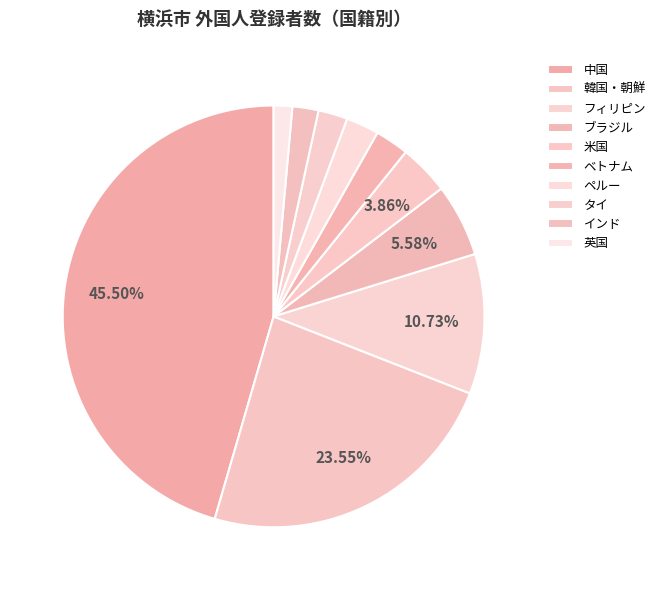

Is it true that 中国 is 31% of the pie?

False